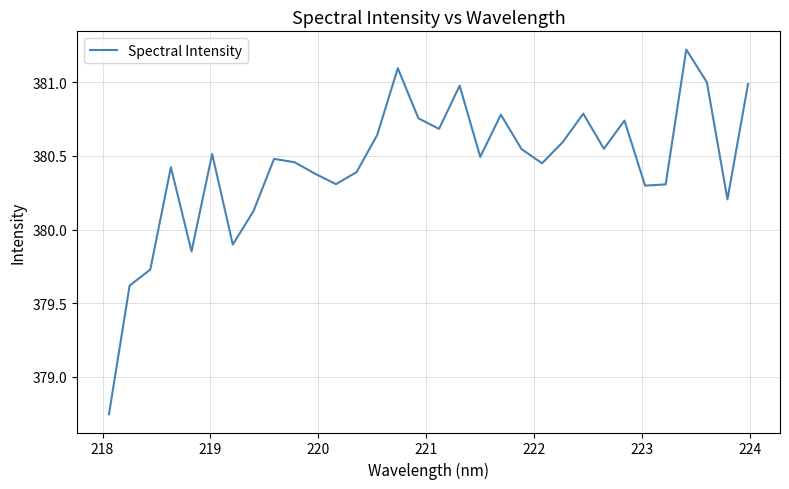

What is the maximum value shown in the chart?

381.2